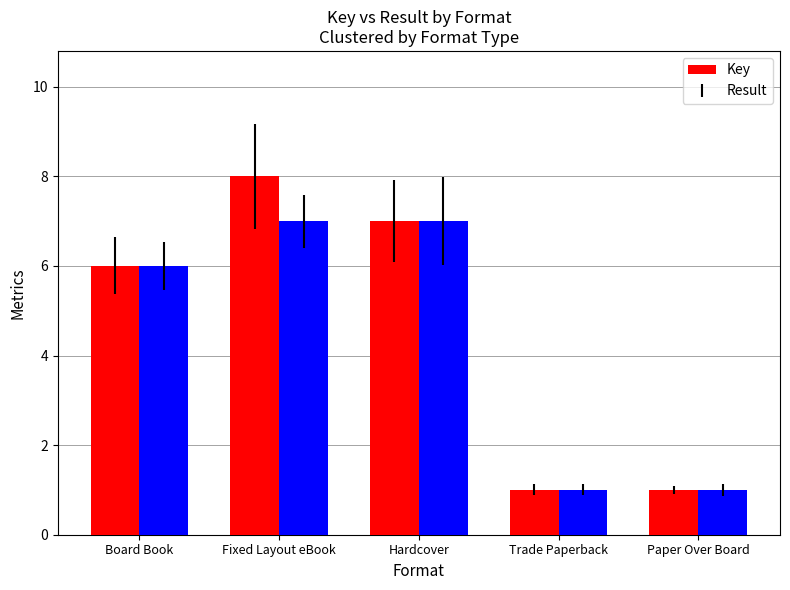

Which label corresponds to the largest value in the chart?

Fixed Layout eBook